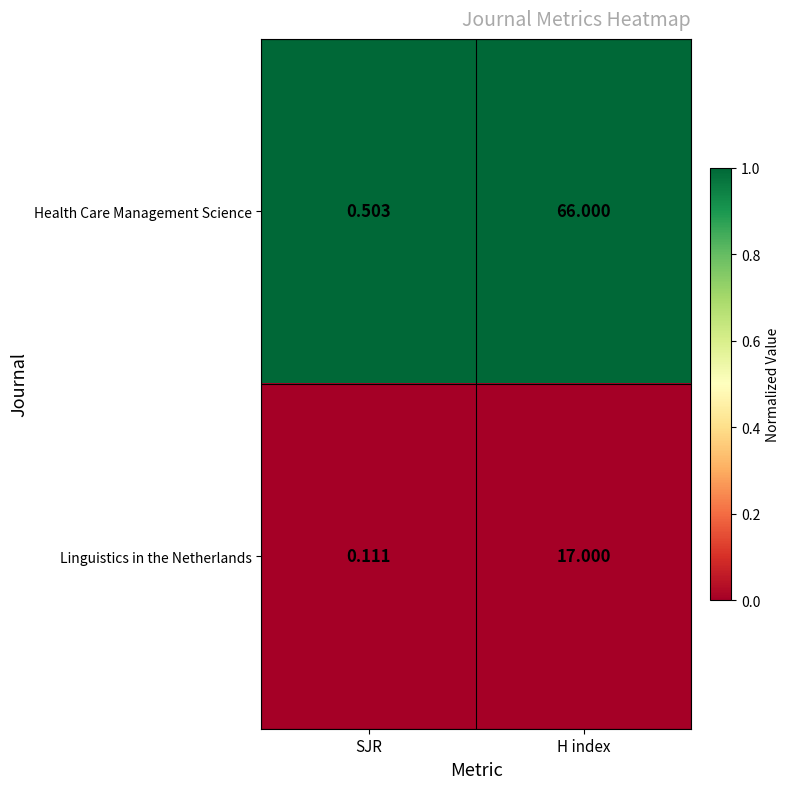

List the series in order of their overall mean, highest first.

Health Care Management Science, Linguistics in the Netherlands